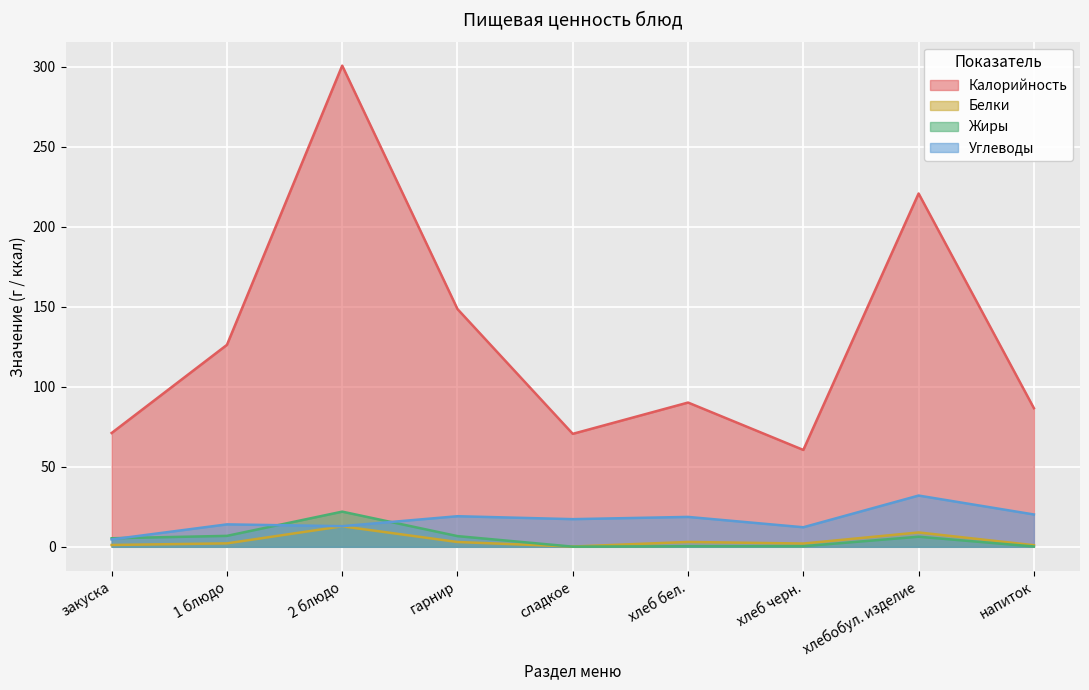

What is the label of the 8th point from the right?

1 блюдо